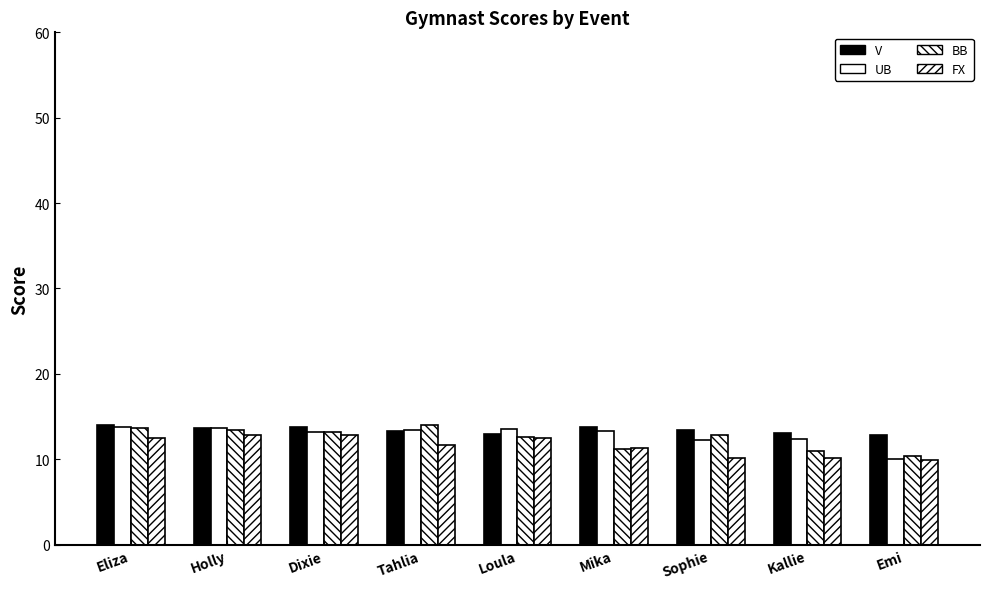

How many bars are there in total?

36